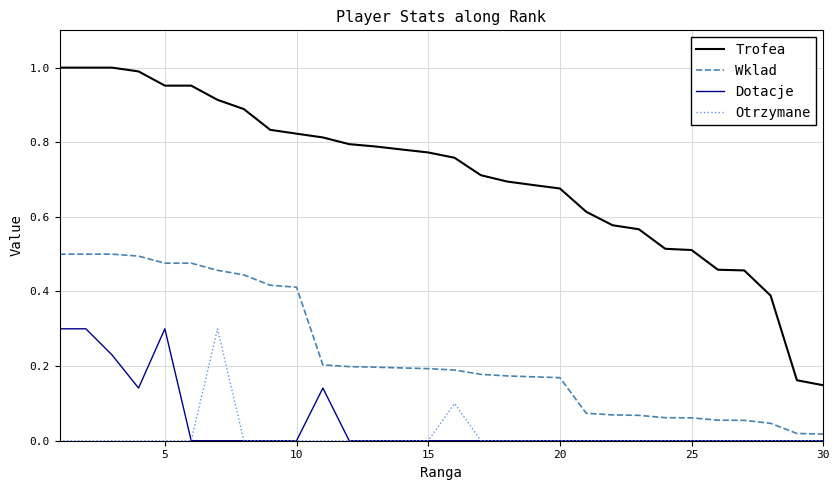

True or false: Otrzymane and Trofea cross at least once.

False